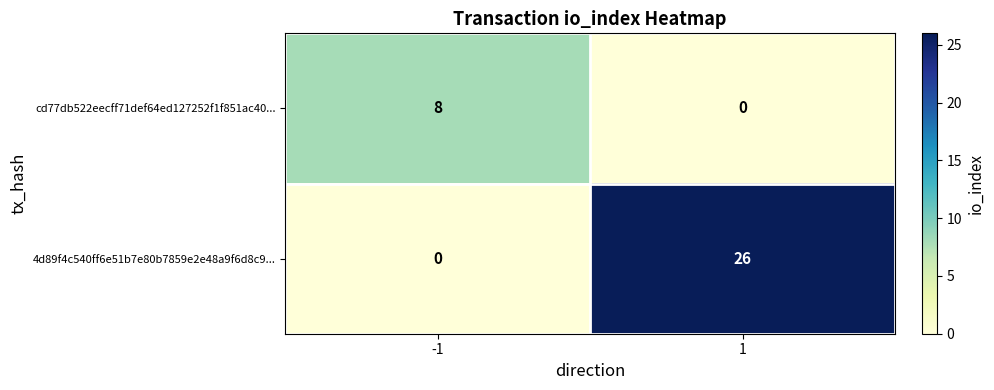

The cd77db522eecff71def64ed127252f1f851ac40... series shows 3 at 1. True or false?

False